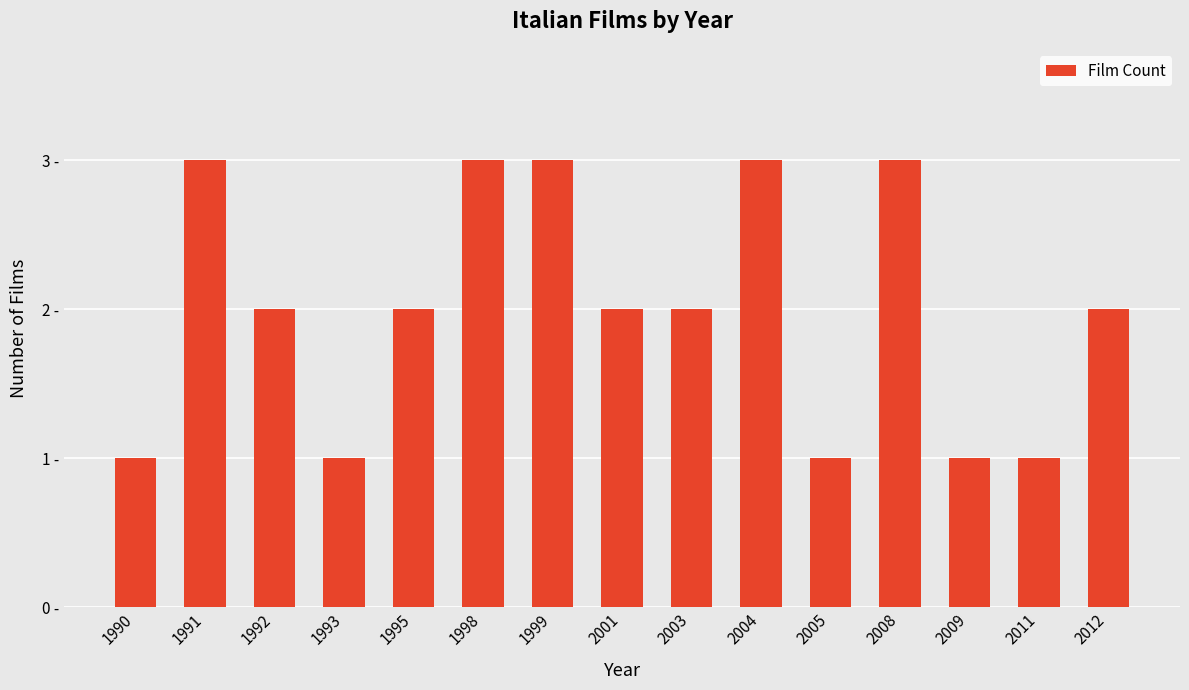

Reading left to right, what are all the values shown in this chart?

1990=1	1991=3	1992=2	1993=1	1995=2	1998=3	1999=3	2001=2	2003=2	2004=3	2005=1	2008=3	2009=1	2011=1	2012=2